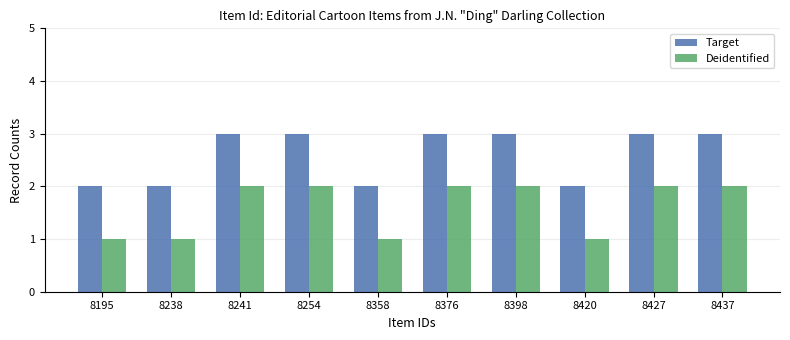

Is the value of Deidentified at 8238 greater than the value of Target at 8398?

No